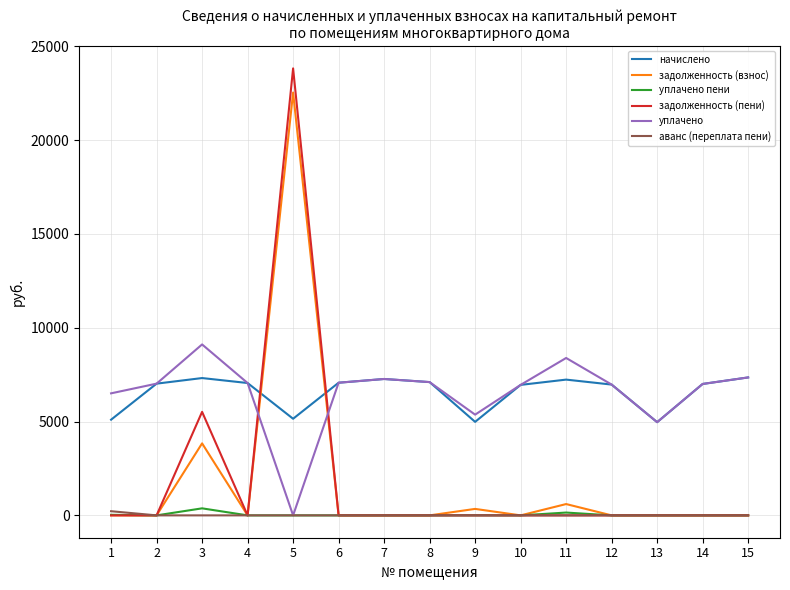

What are all the series names shown in the legend?

начислено, задолженность (взнос), уплачено пени, задолженность (пени), уплачено, аванс (переплата пени)